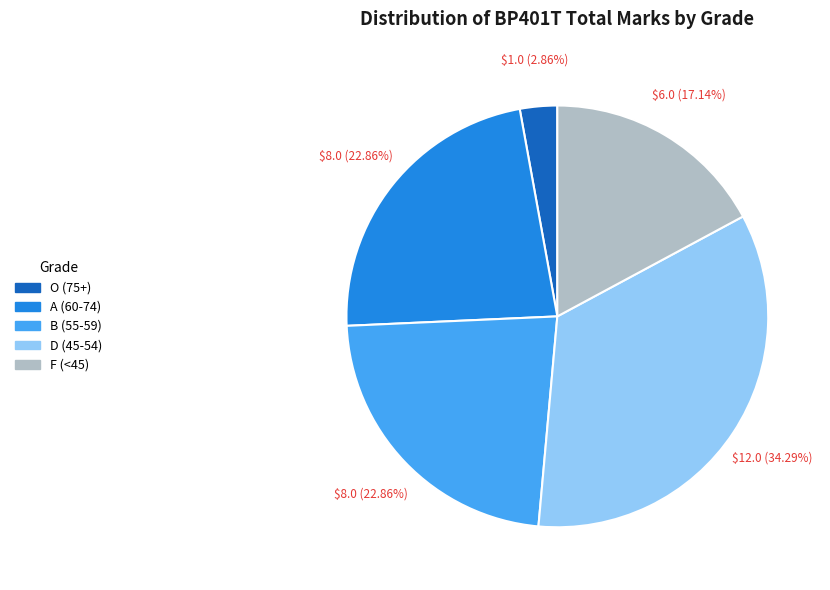

Do O (75+) and B (55-59) together represent more than half of the pie?

No